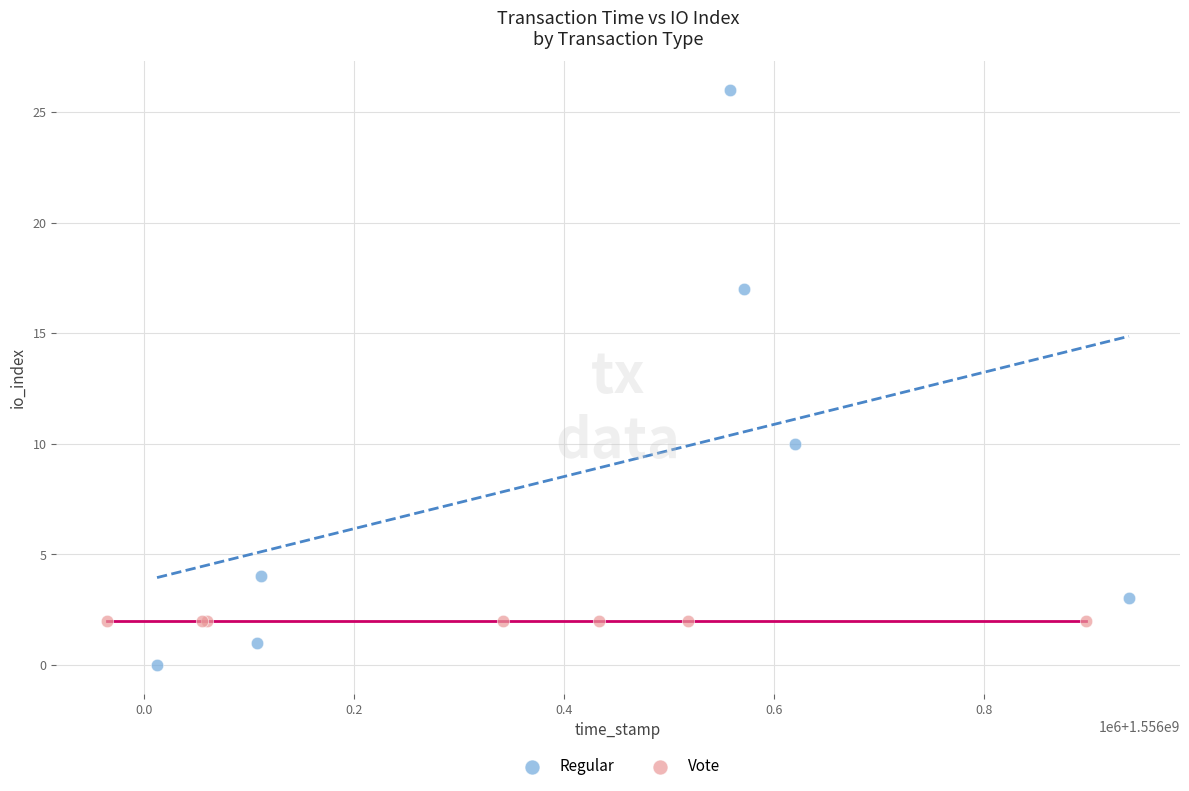

Which series reaches the maximum Y coordinate?

Regular